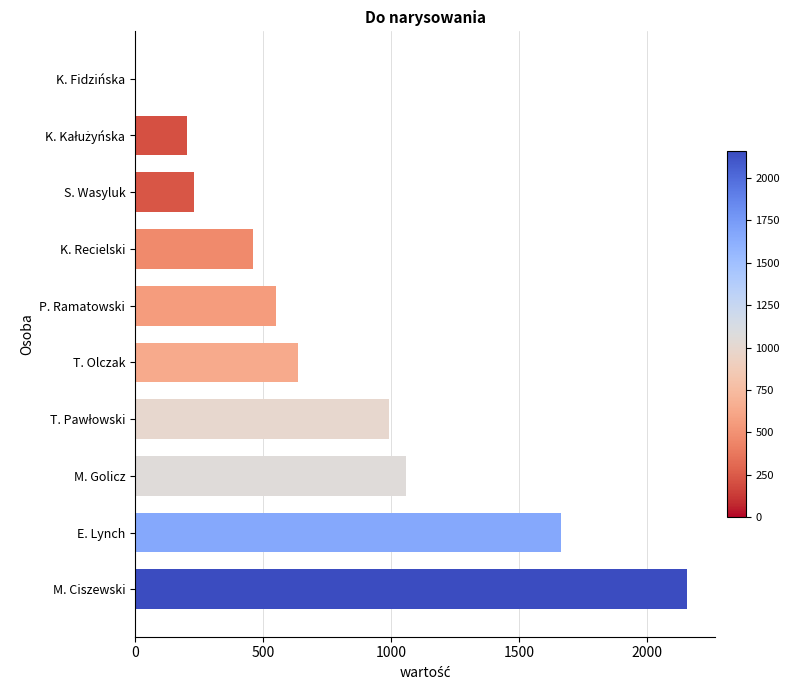

What value does the data have at M. Golicz?

1057.8